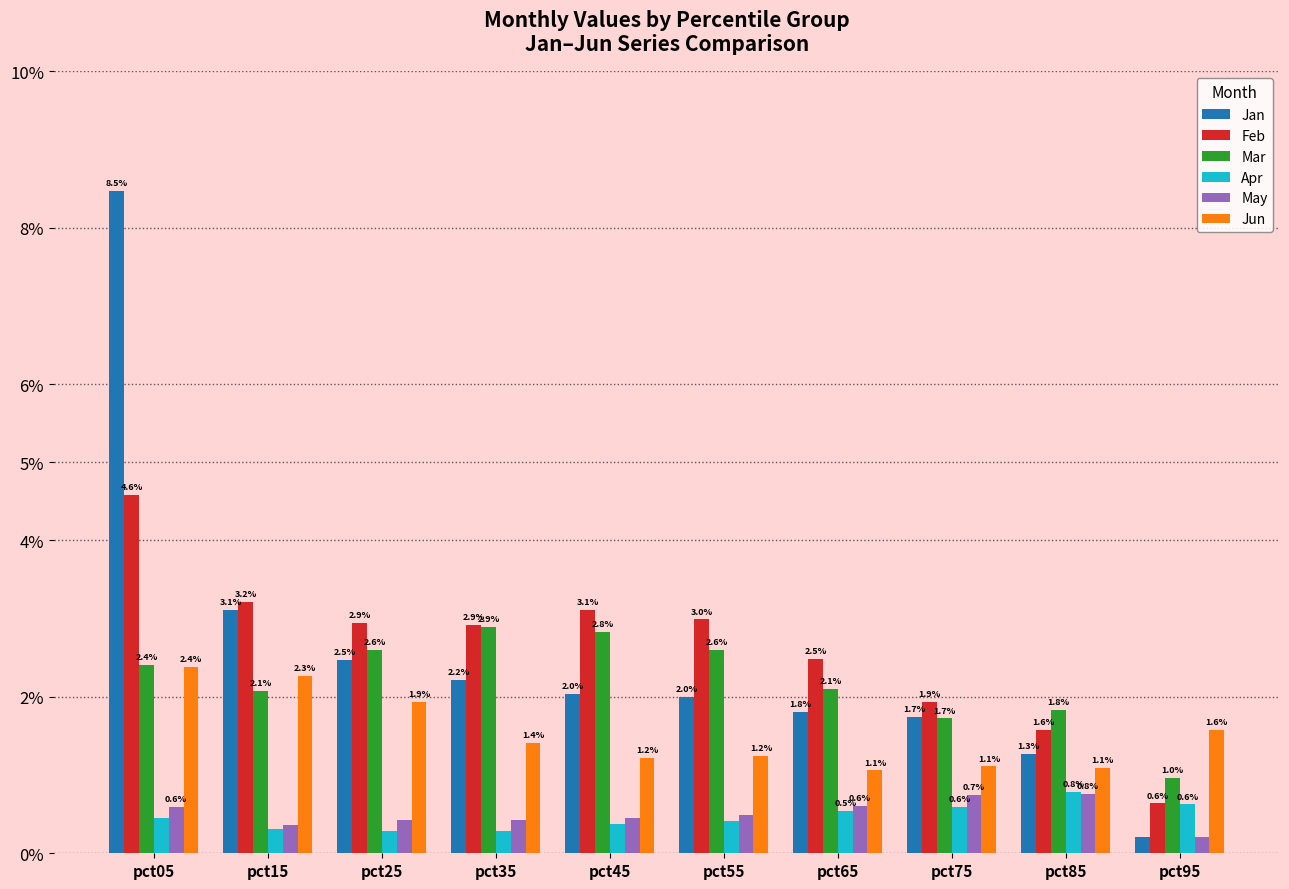

What is the difference between the May values at pct75 and pct65?

0.1